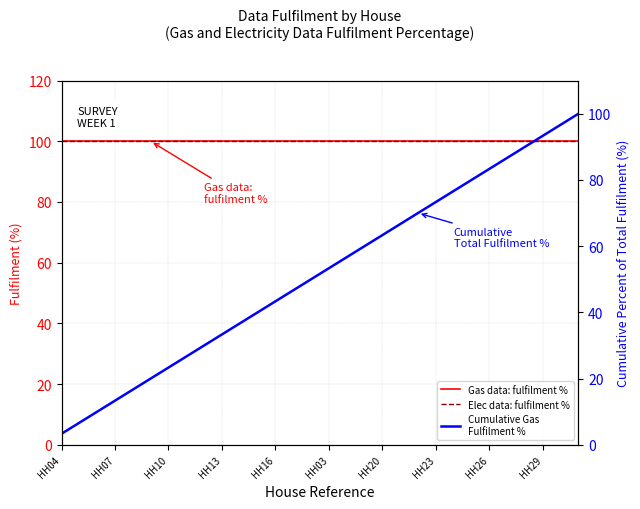

True or false: Gas data: fulfilment % and Elec data: fulfilment % cross at least once.

False